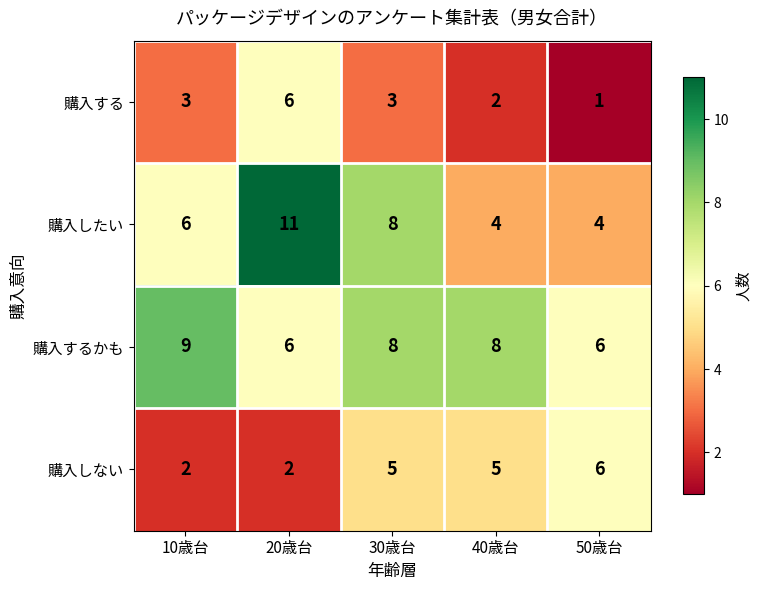

What is the difference between the highest and lowest values at 20歳台?

9